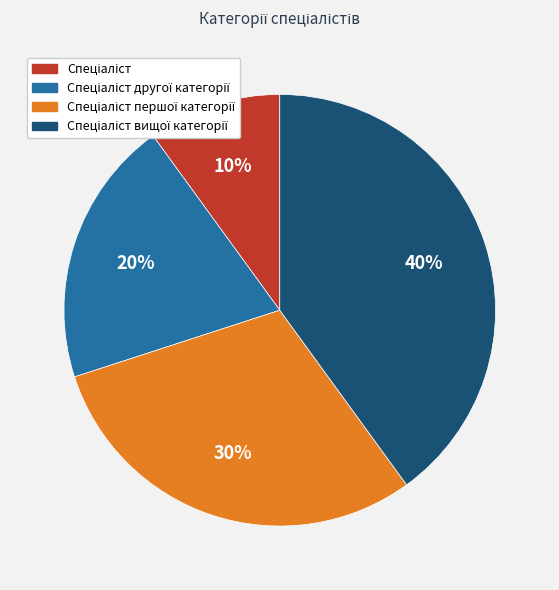

Is there a majority slice in this chart?

No